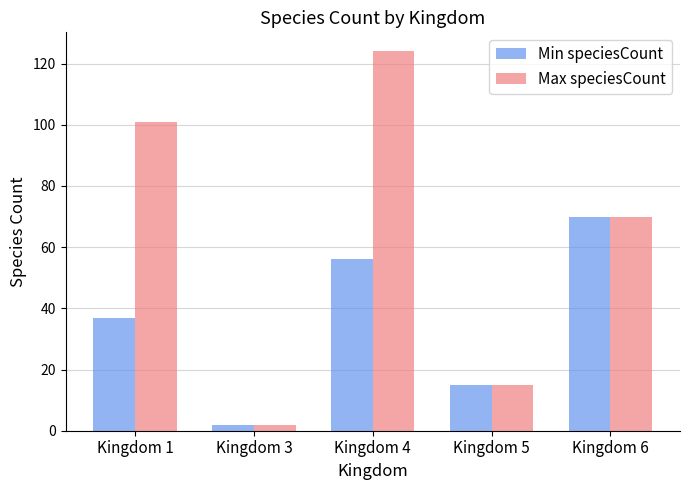

Rank the categories by Min speciesCount value from lowest to highest.

Kingdom 3, Kingdom 5, Kingdom 1, Kingdom 4, Kingdom 6